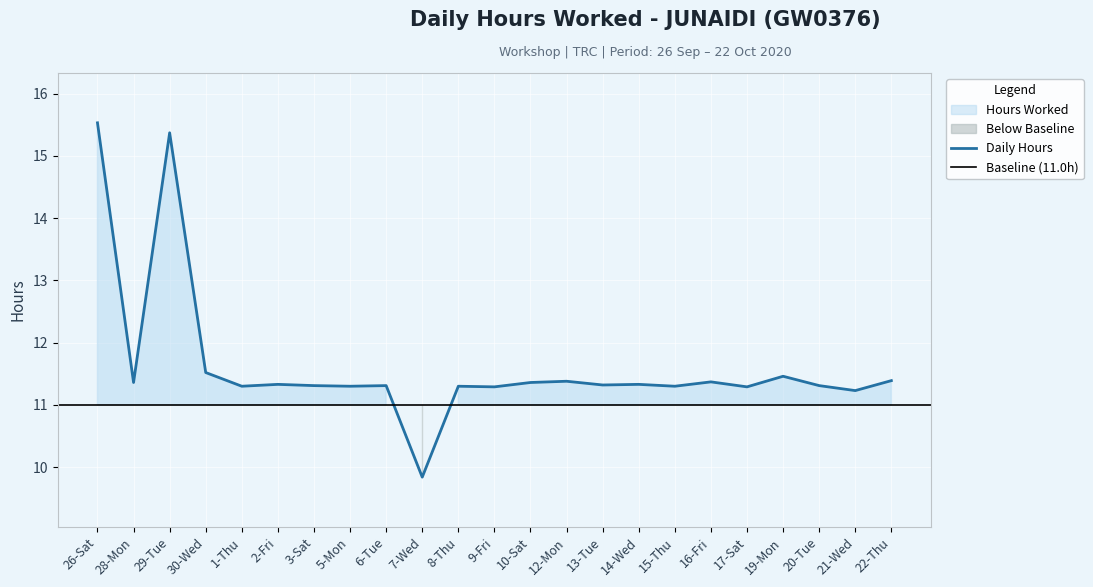

What is the value of the 8th point from the left?

11.3